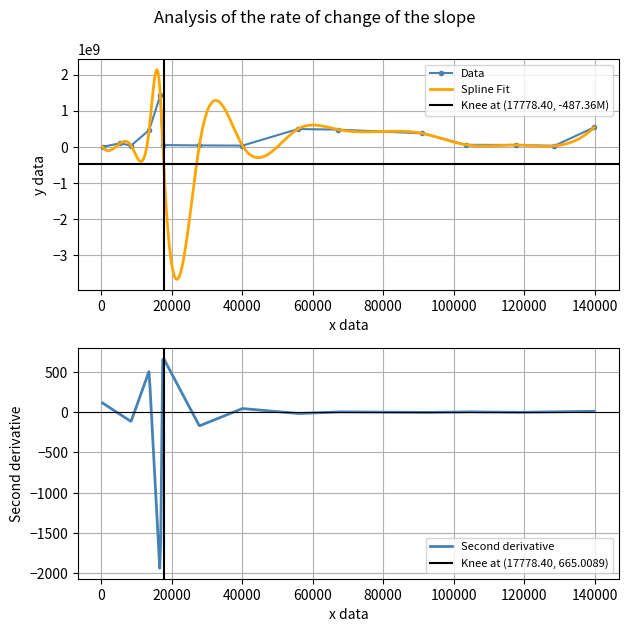

True or false: Data has more than 2 interior local peaks.

True